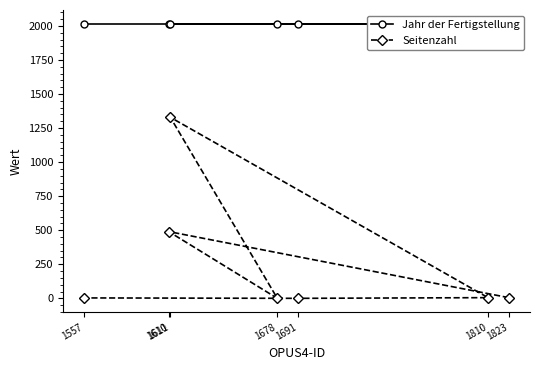

What is the maximum value for Seitenzahl?

1329